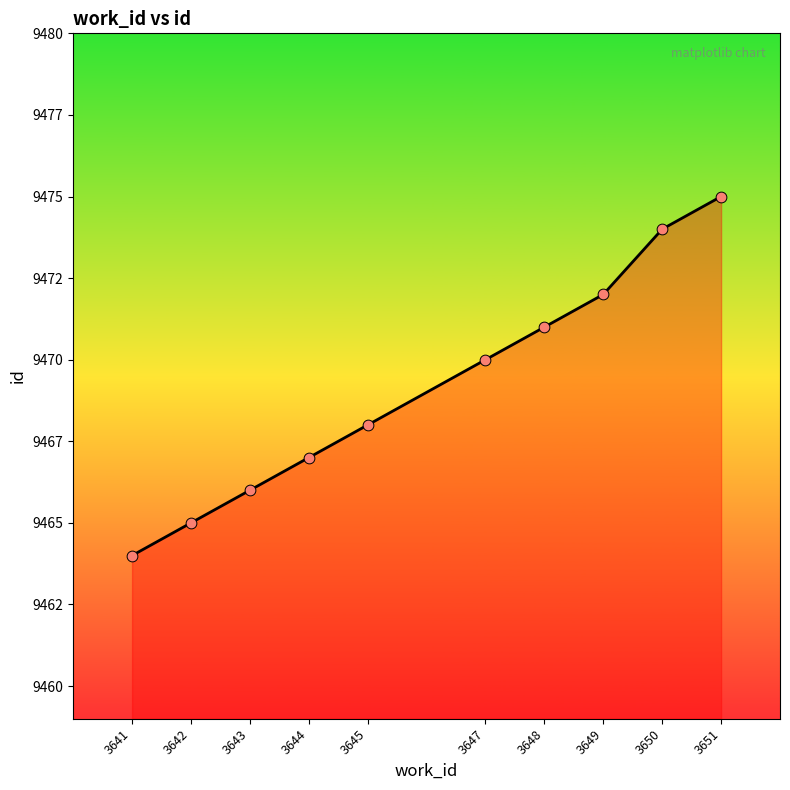

What is the change in value from 3643 to 3650?

+8